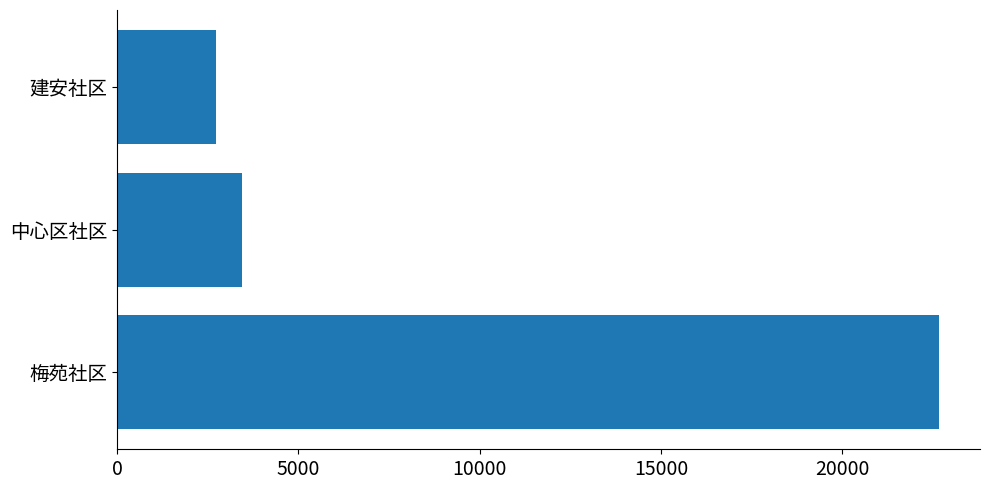

Where is the data nearest to the value 12700?

中心区社区